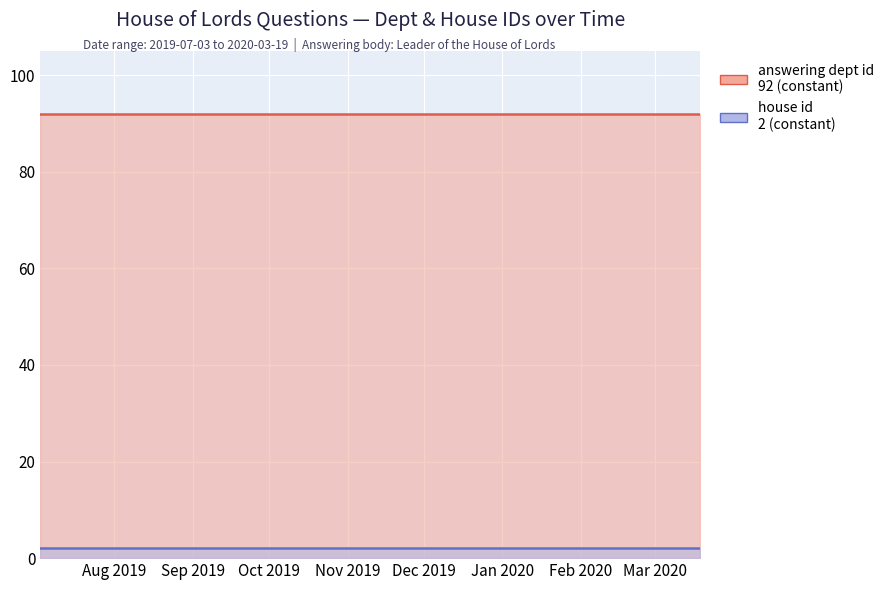

What is the label of the 10th point from the left?

2020-03-19